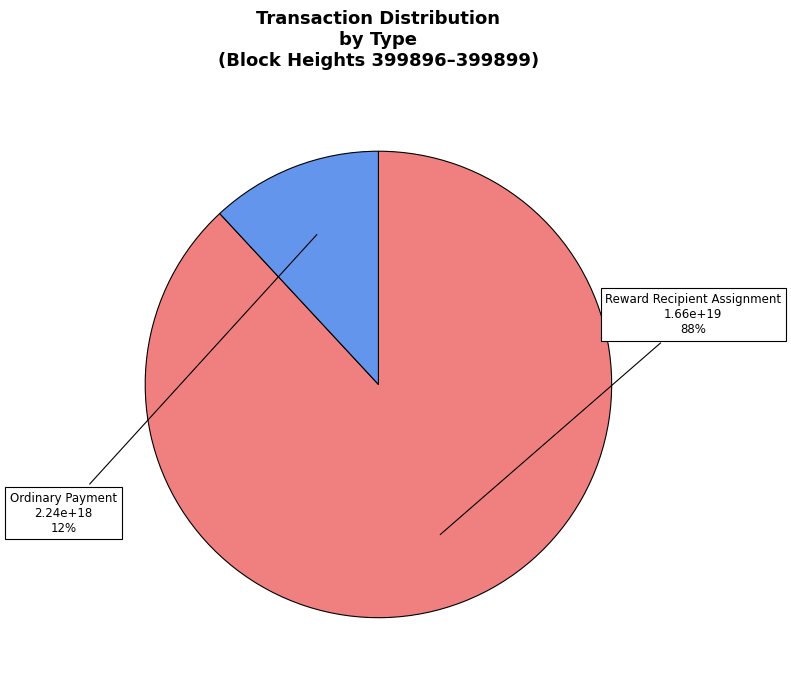

Which slice represents more than half of the pie?

Reward Recipient Assignment